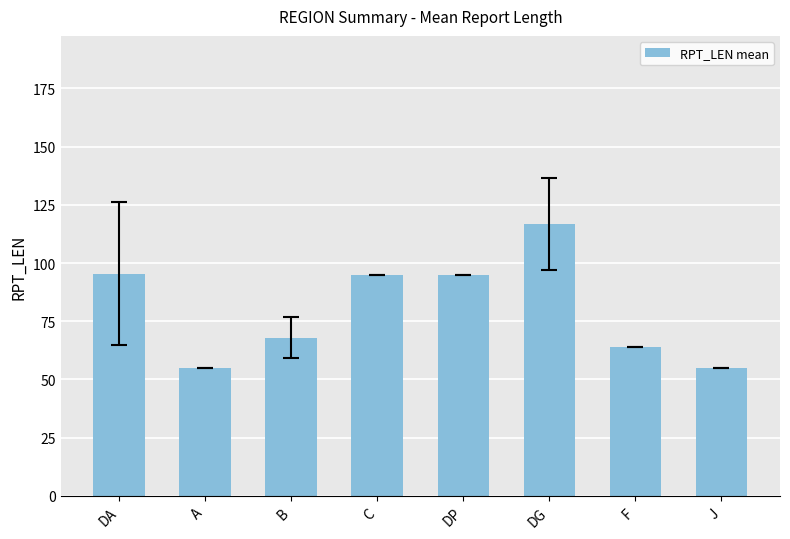

The value at J is 26.7. True or false?

False